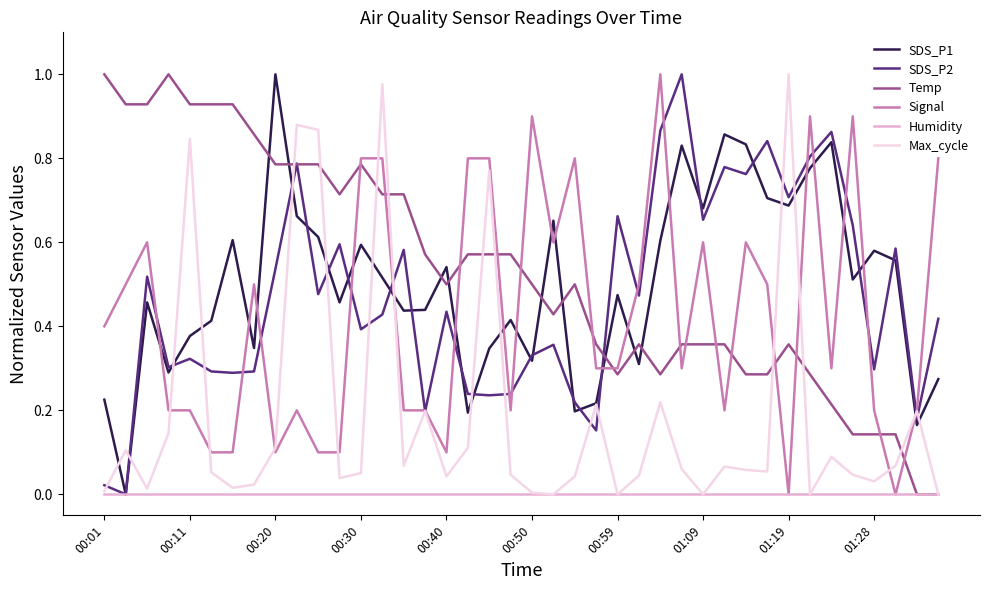

At how many categories does at least one series exceed 0?

40